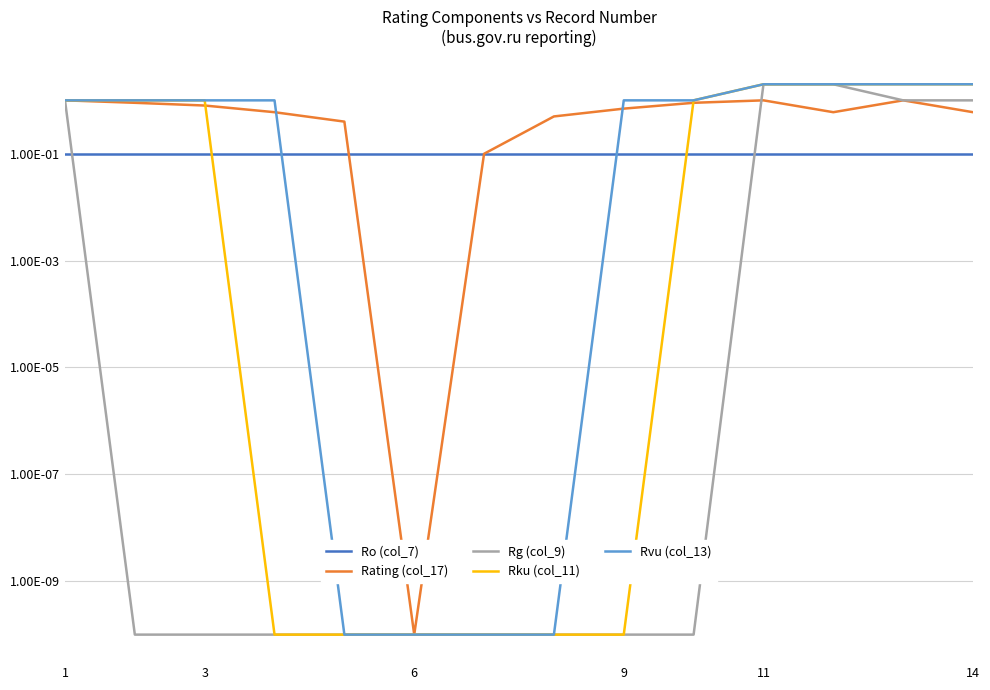

True or false: Rg (col_9) and Rku (col_11) cross at least once.

False